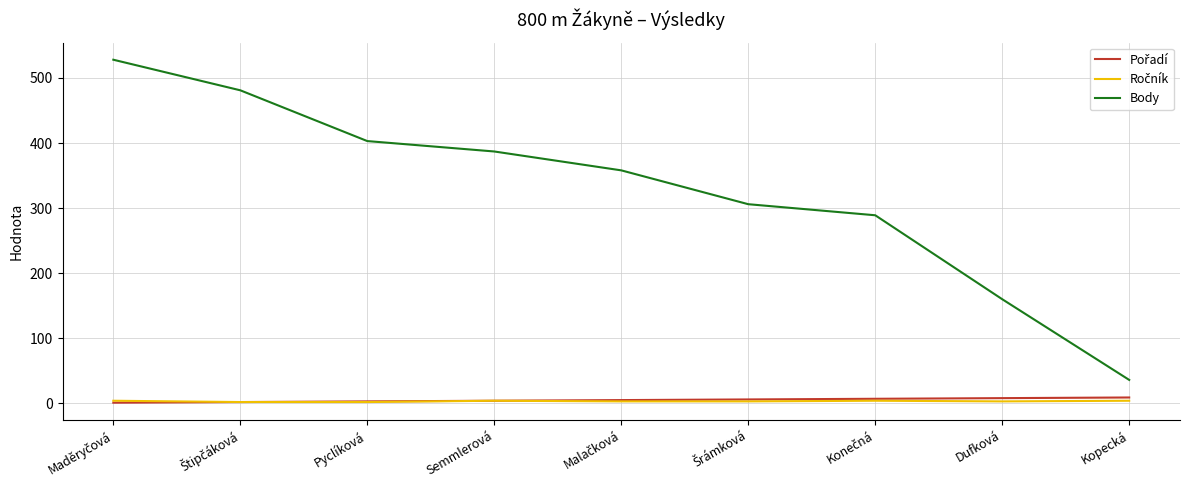

The value of Body at Pyclíková is 544. True or false?

False